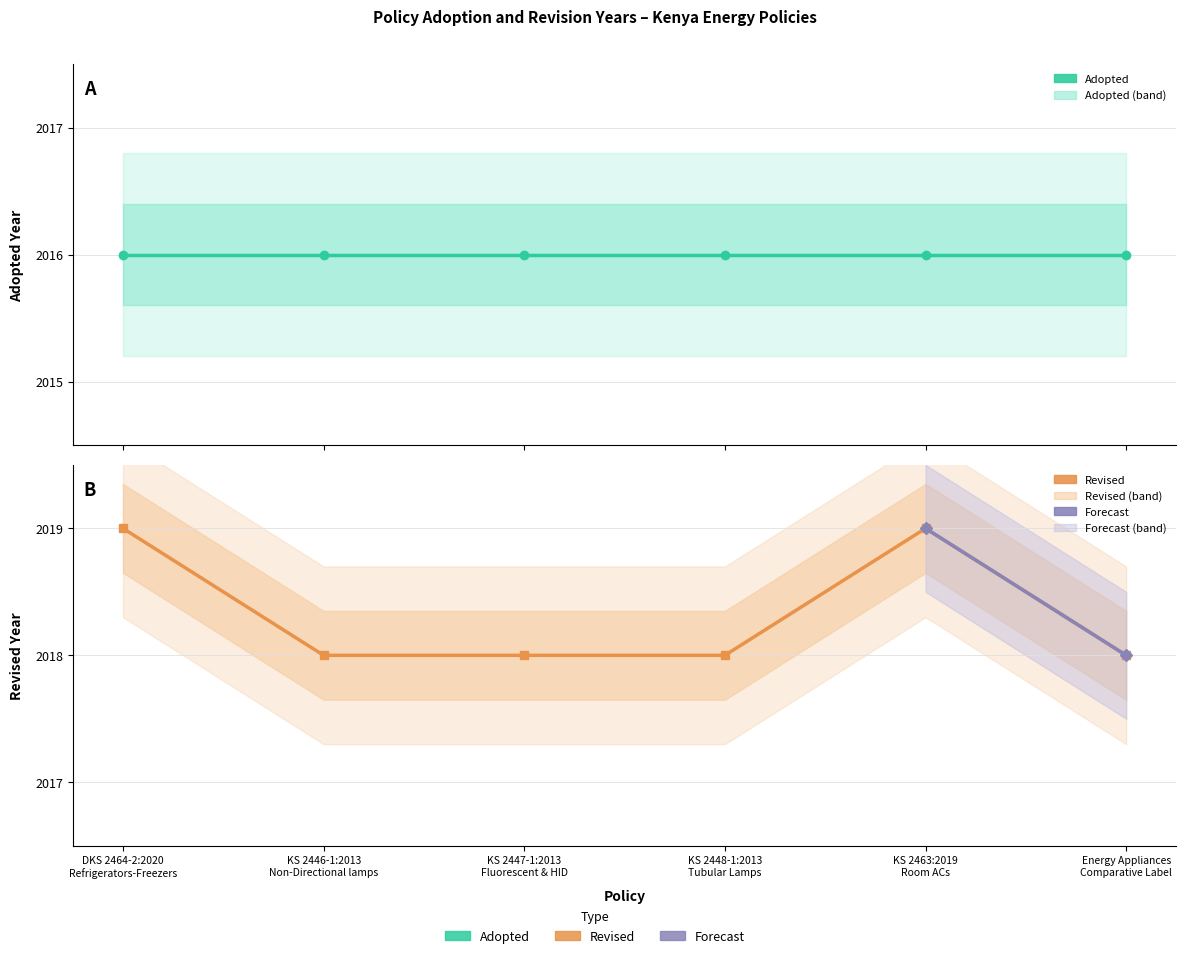

List the labels in order of value, largest first.

DKS 2464-2:2020
Refrigerators-Freezers, KS 2463:2019
Room ACs, KS 2446-1:2013
Non-Directional lamps, KS 2447-1:2013
Fluorescent & HID, KS 2448-1:2013
Tubular Lamps, Energy Appliances
Comparative Label